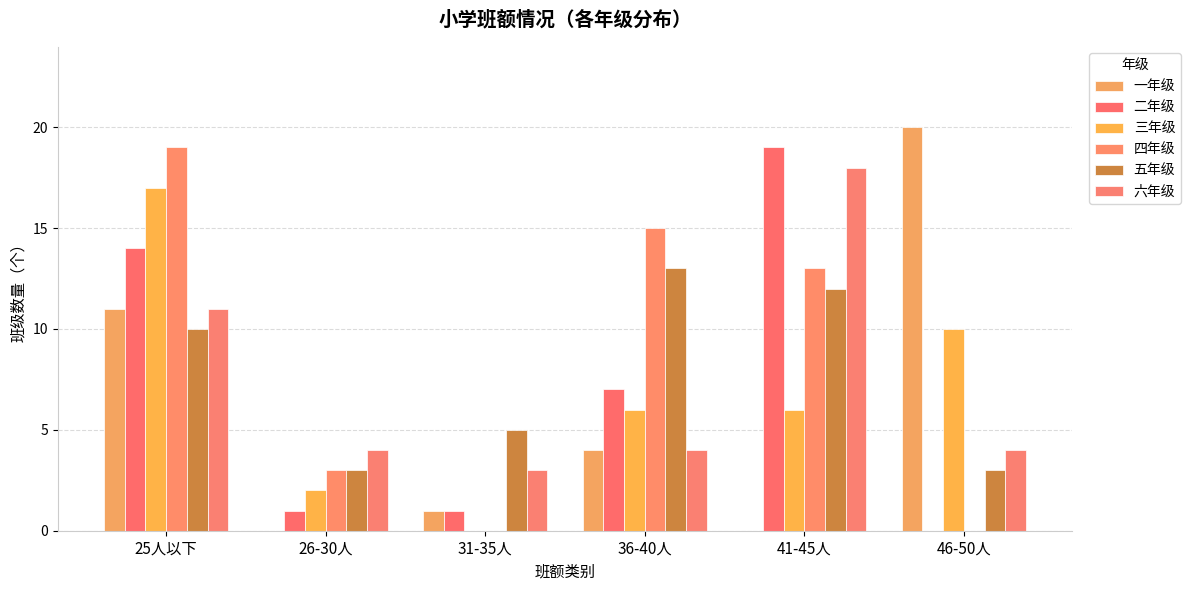

Which series changed the most between 25人以下 and 26-30人?

四年级